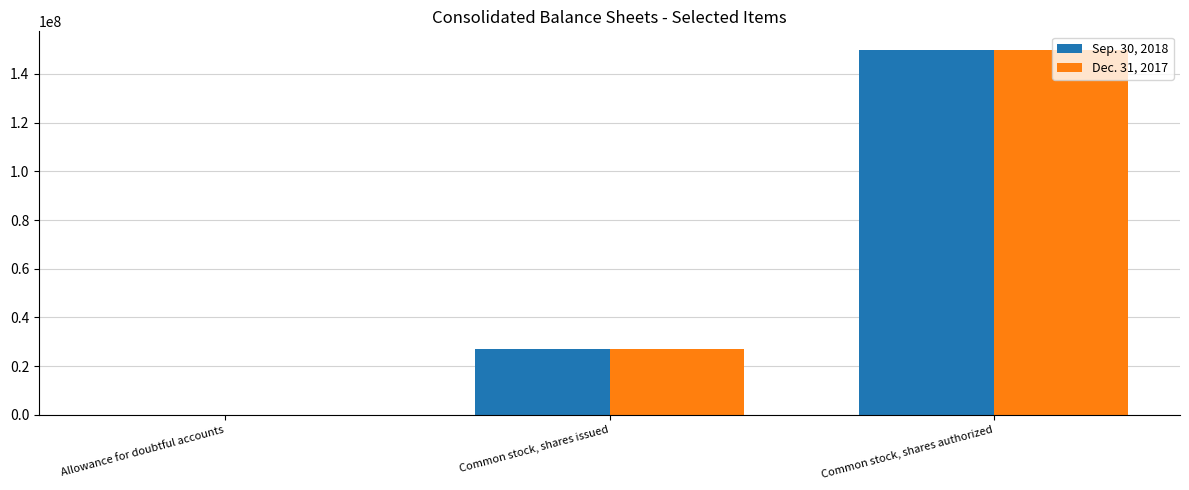

Are the bars grouped side by side (vs. stacked)?

Yes